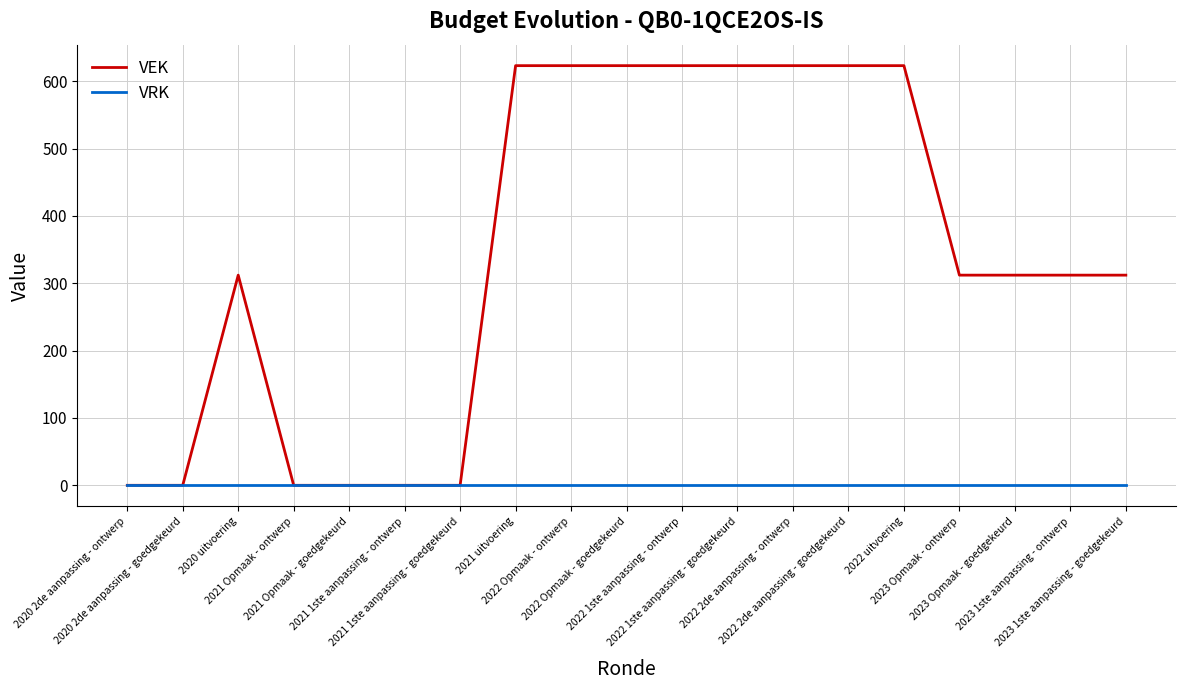

The VEK series shows 447 at 2023 1ste aanpassing - goedgekeurd. True or false?

False